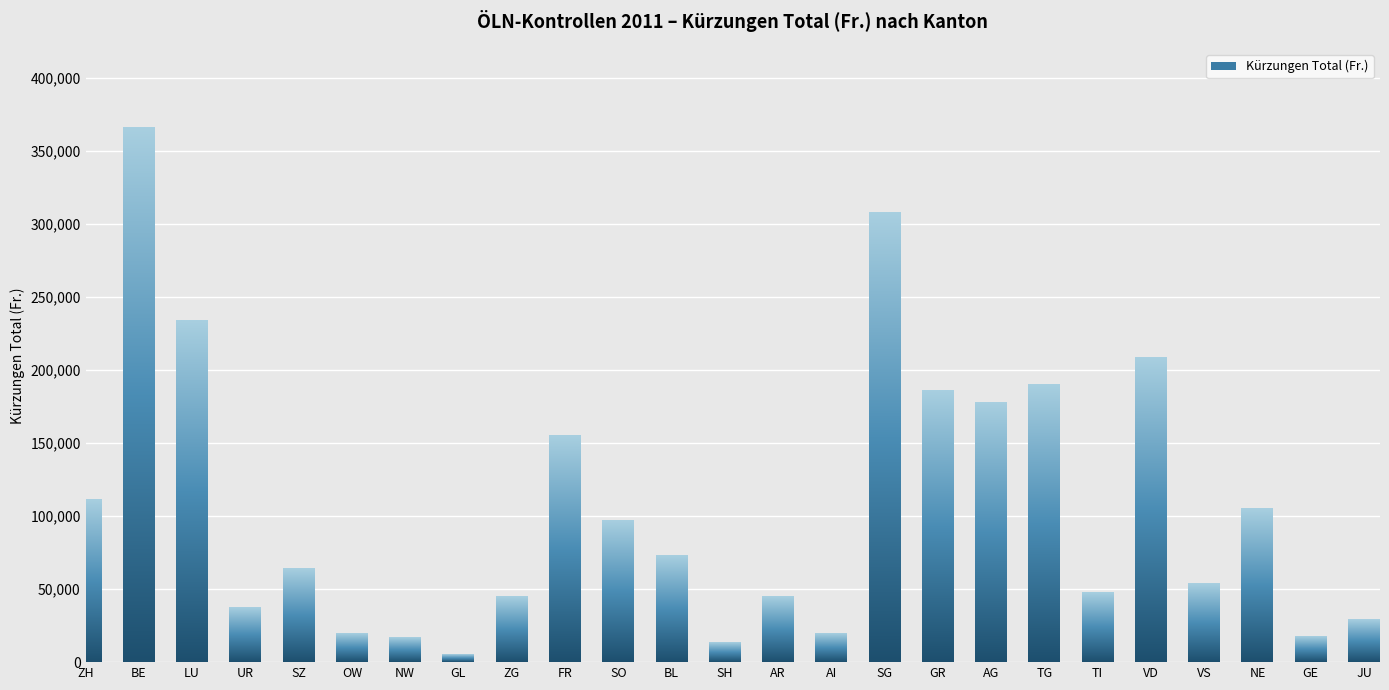

Does the chart contain any negative values?

No